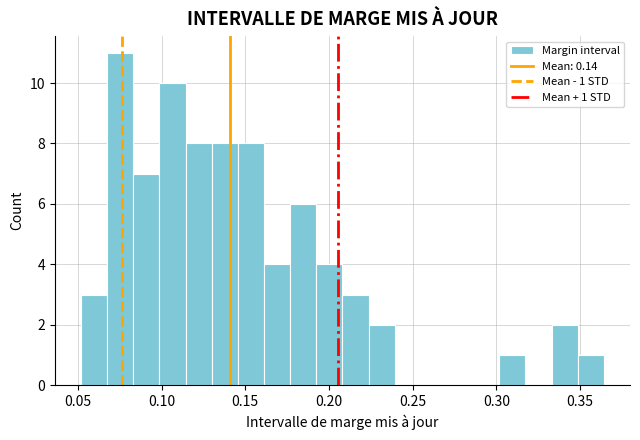

Read against the x-axis, roughly where is the centre of the tallest bar?

0.075